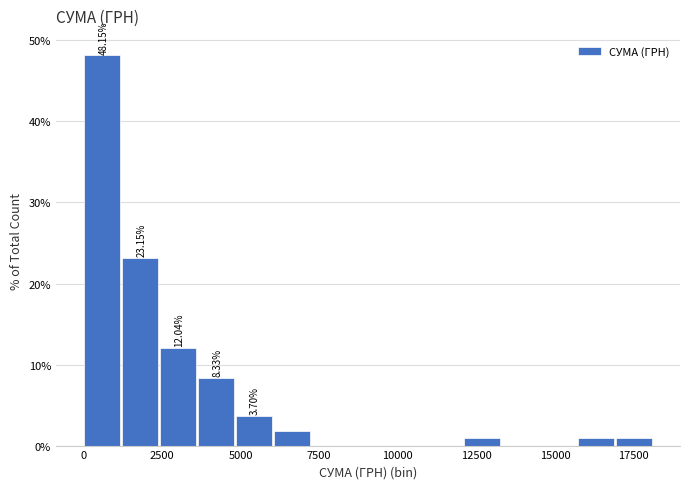

Read against the x-axis, roughly where is the centre of the tallest bar?

500